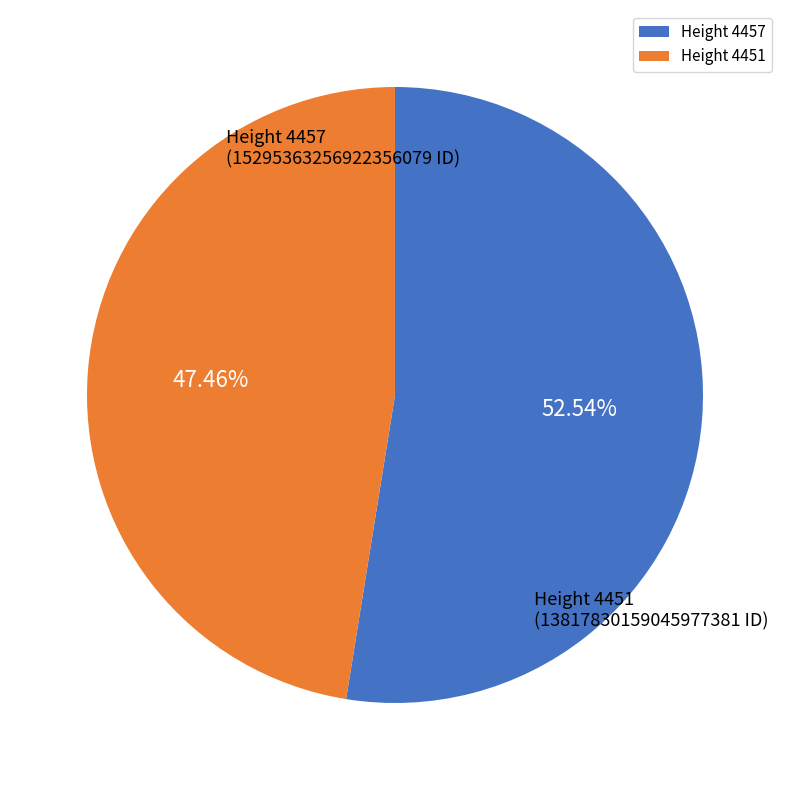

The Height 4451 slice represents 39% of the pie. True or false?

False